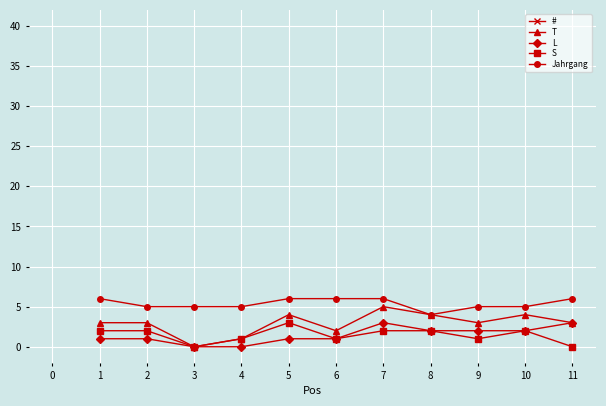

What are all the series names shown in the legend?

#, T, L, S, Jahrgang